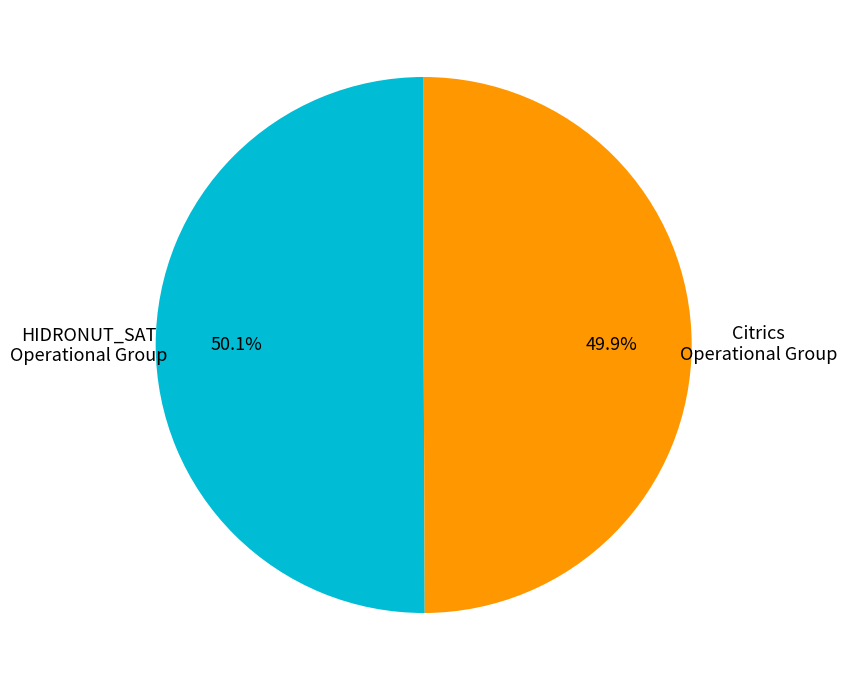

Is there a majority slice in this chart?

Yes